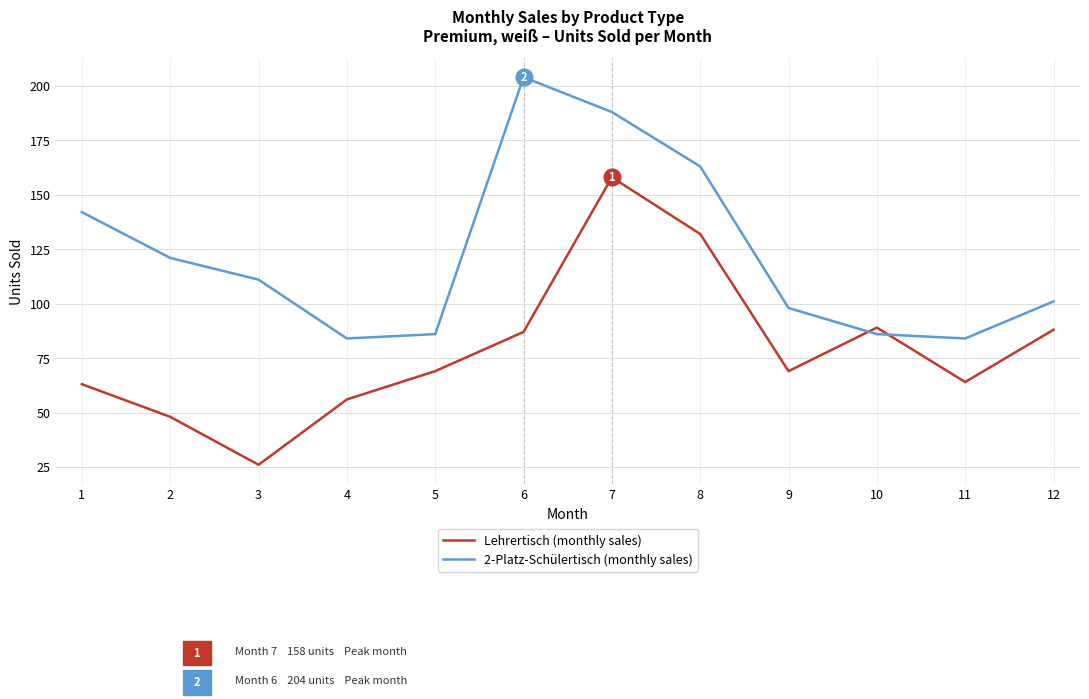

Read the Lehrertisch (monthly sales) value at 2.

48